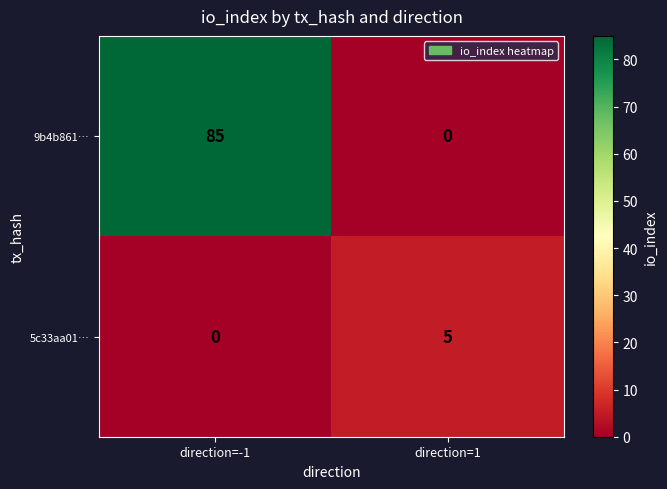

What is the sum of all 5c33aa01… values?

5